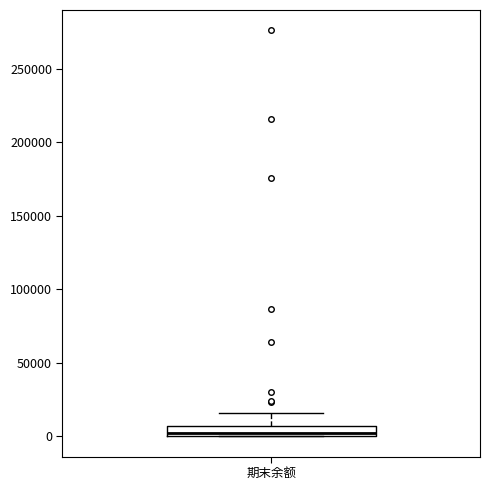

Where is the lower edge of the box for 期末余额 on the y-axis? The values are not printed on the chart, so give them approximately, as read against the axis.

0